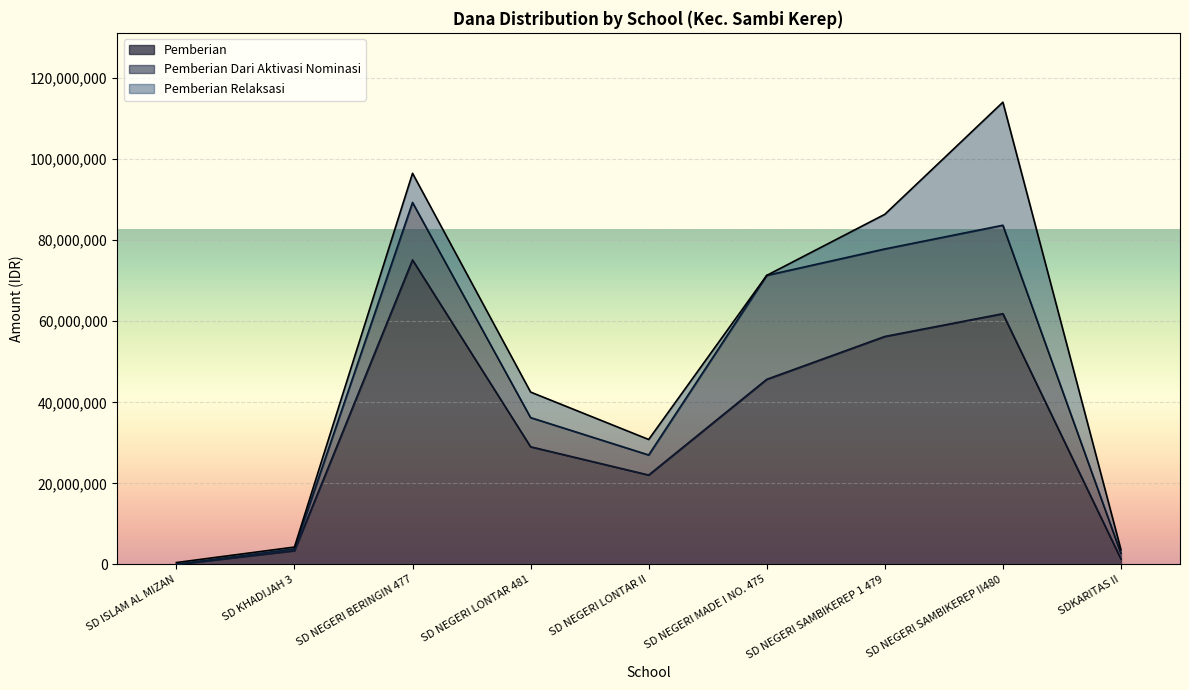

At which category is the sum across all series the highest?

SD NEGERI SAMBIKEREP II480